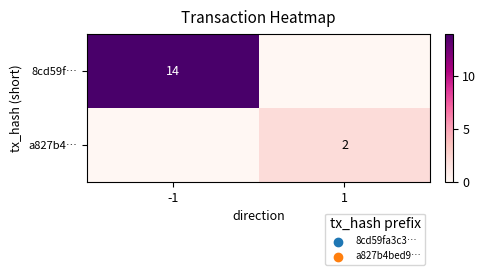

The a827b4… series shows 2 at 1. True or false?

True